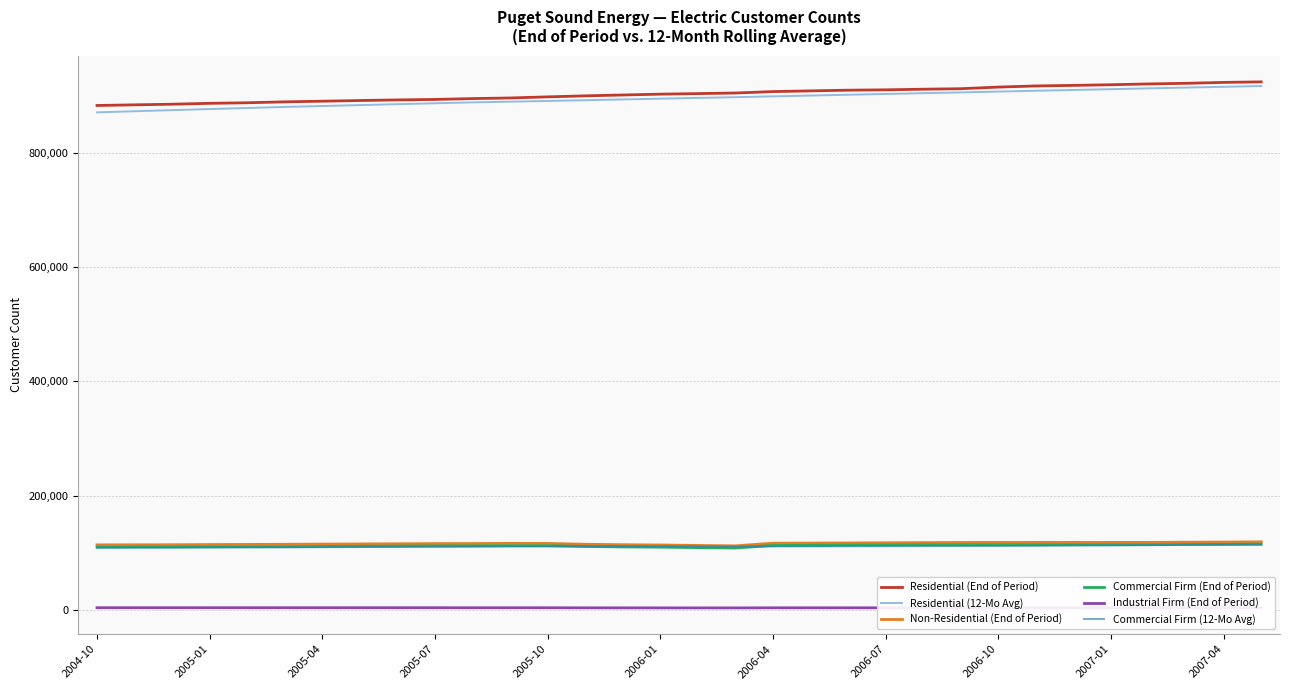

What are all the series names shown in the legend?

Residential (End of Period), Residential (12-Mo Avg), Non-Residential (End of Period), Commercial Firm (End of Period), Industrial Firm (End of Period), Commercial Firm (12-Mo Avg)